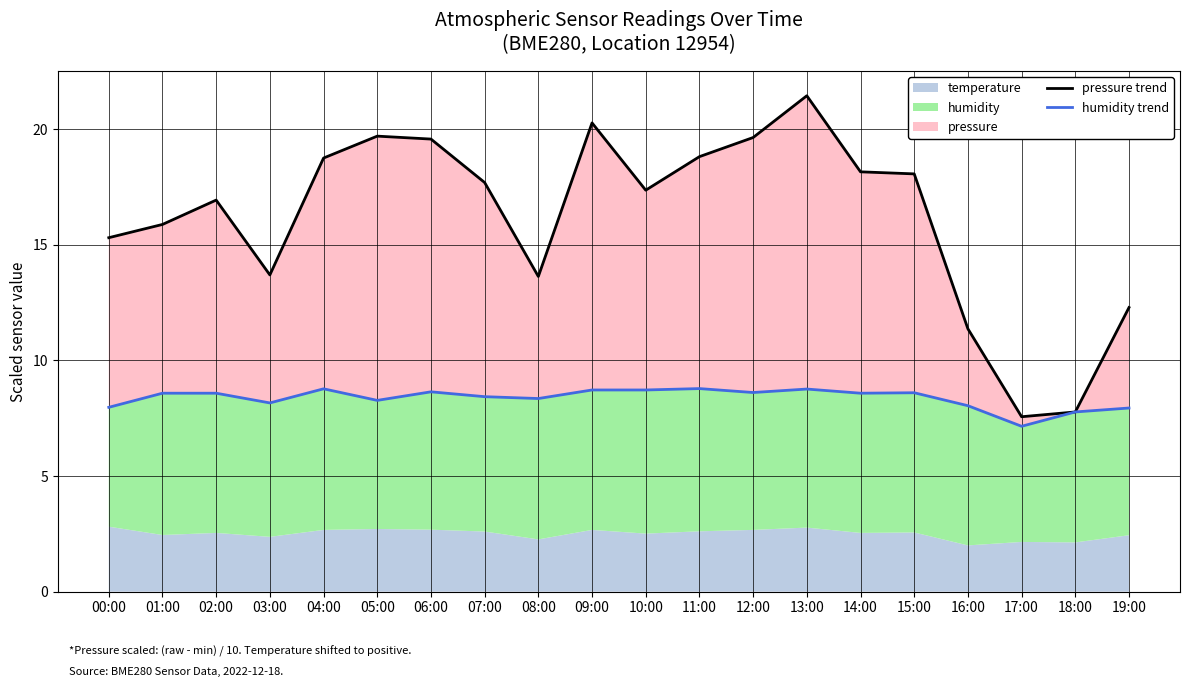

What is the difference between the maximum and minimum values in the pressure trend series?

13.9